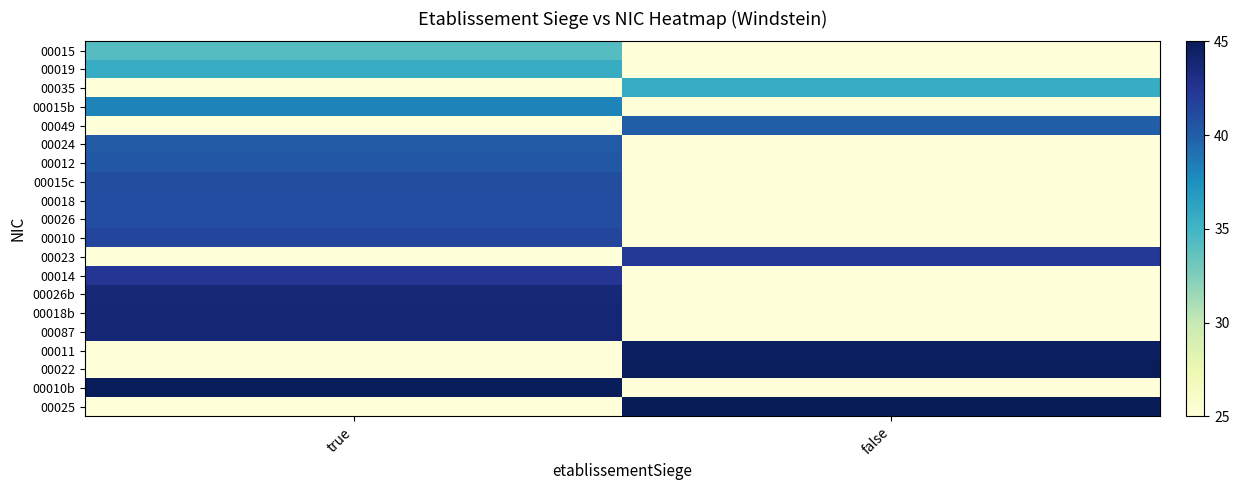

Which series has the largest total across all categories?

00025